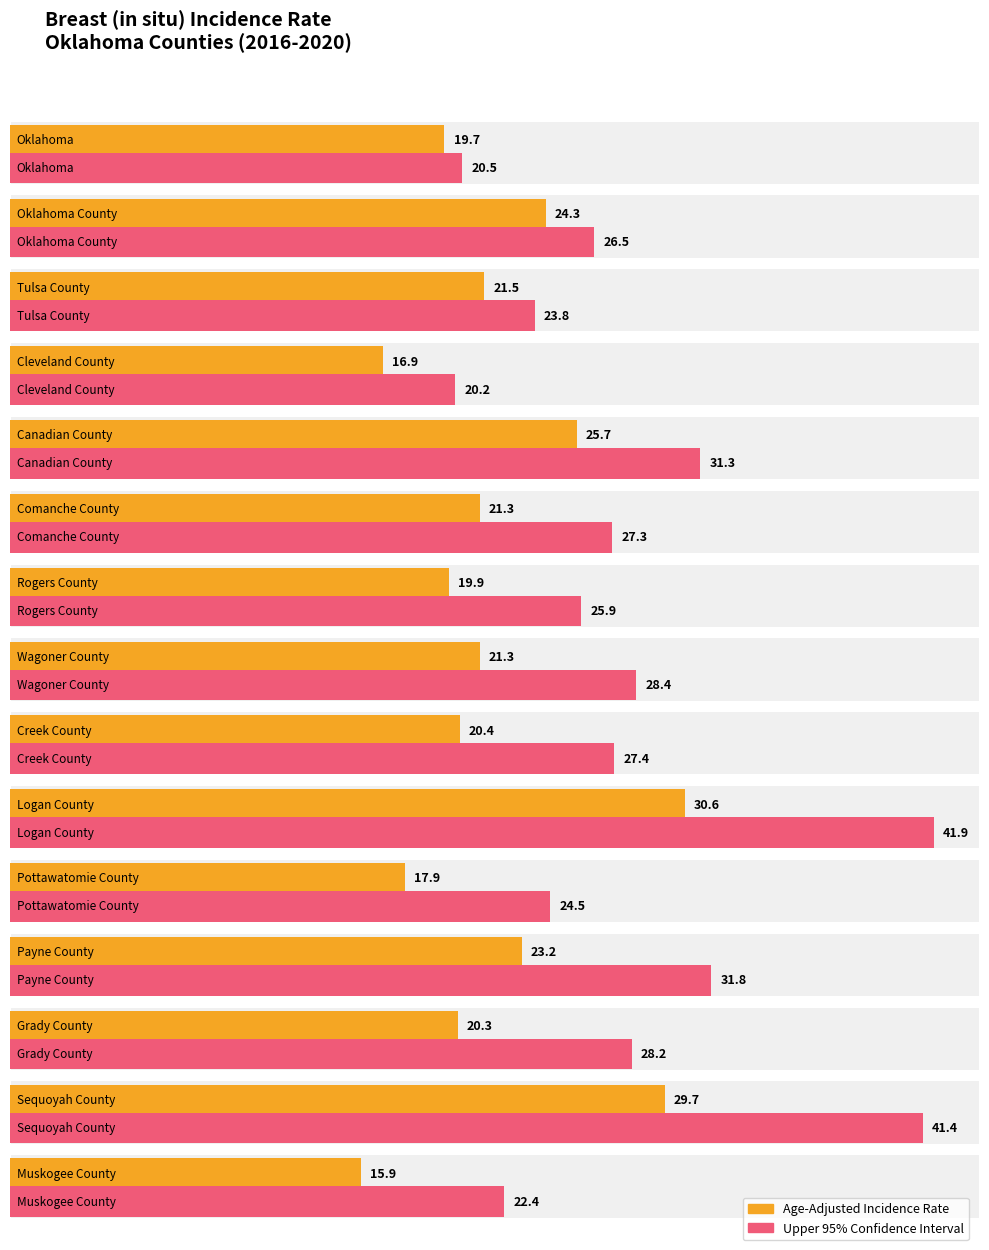

What is the change in value from Creek County to Grady County?

-0.1